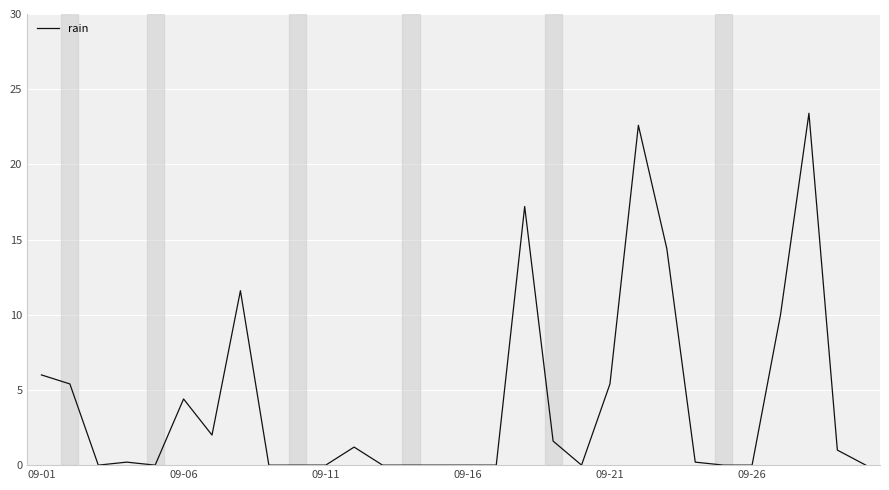

True or false: there are more than 2 points higher than both neighbors.

True